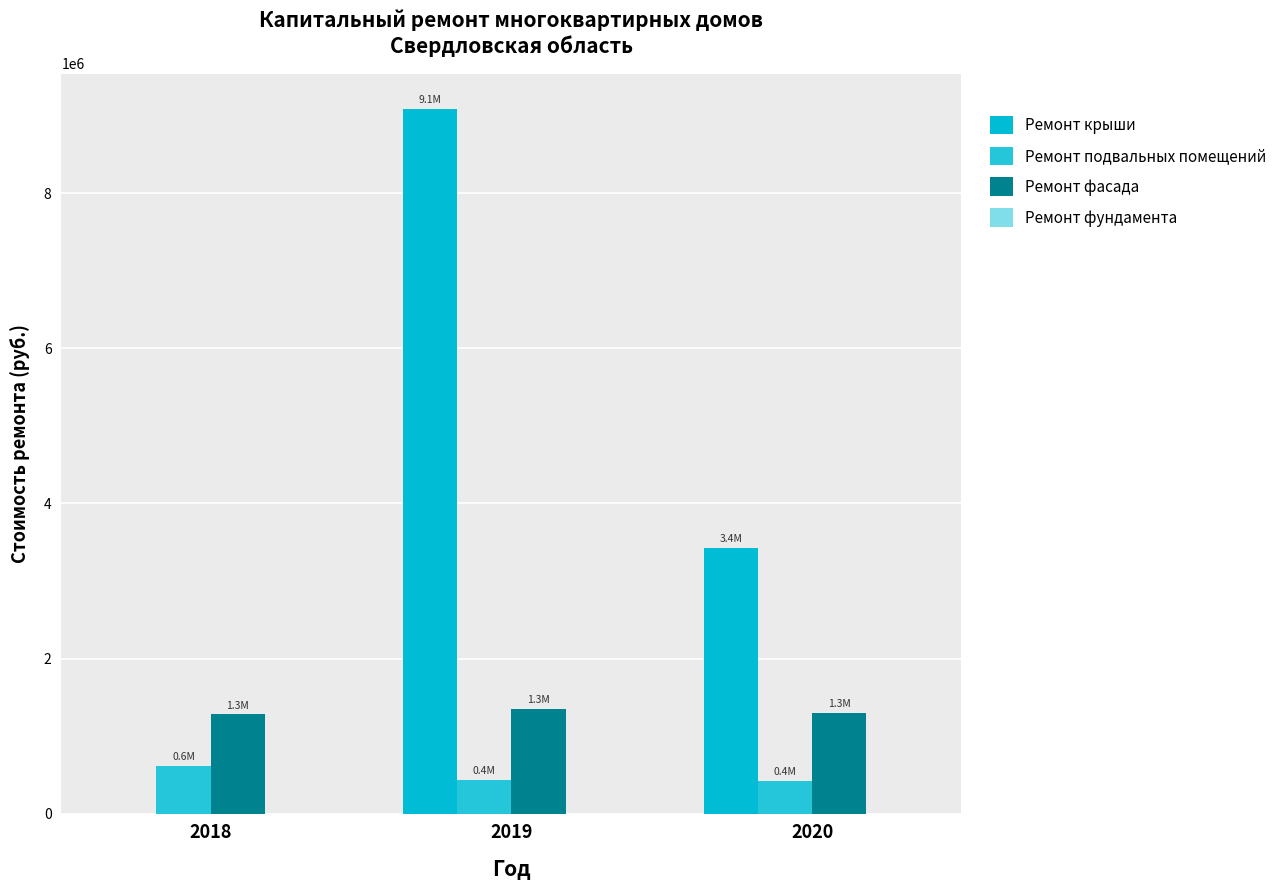

What is the difference between the Ремонт фасада values at 2018 and 2019?

67725.7